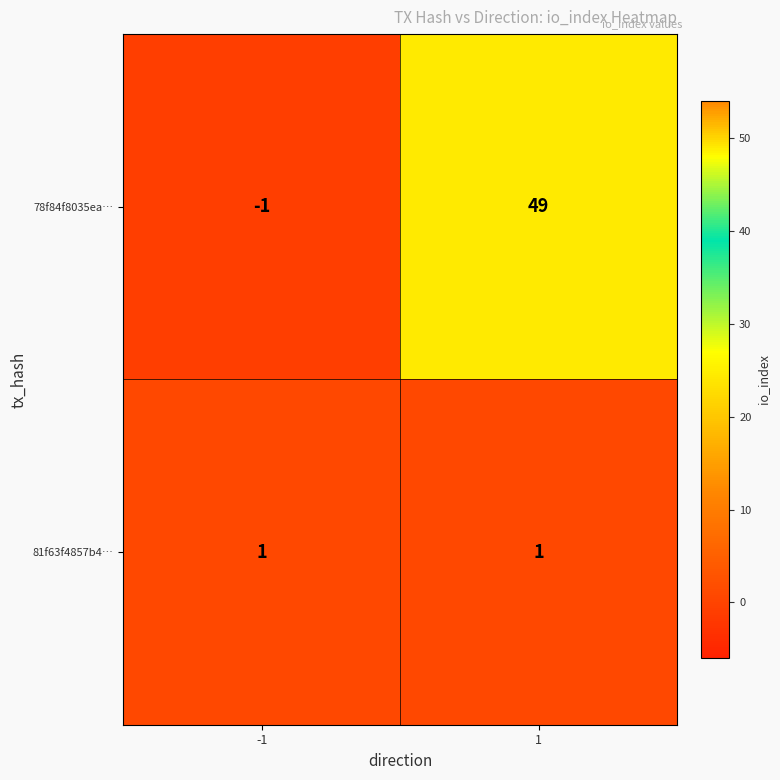

What is the average value of the 78f84f8035ea… series?

24